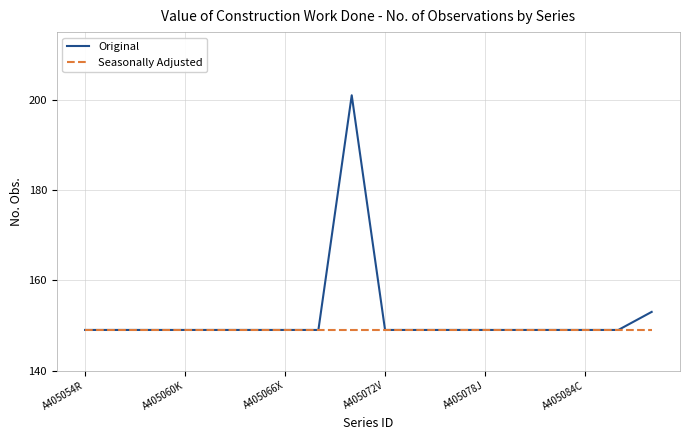

List the series in order of their overall mean, lowest first.

Seasonally Adjusted, Original